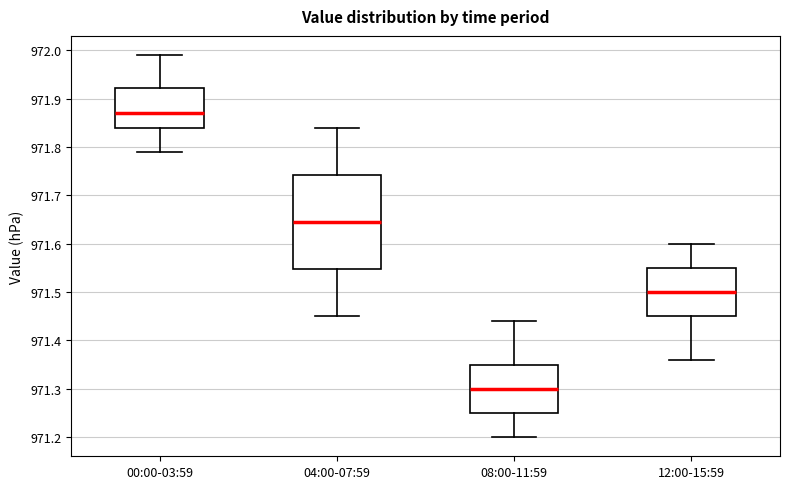

Which box is the tallest, from its lower edge to its upper edge?

04:00-07:59